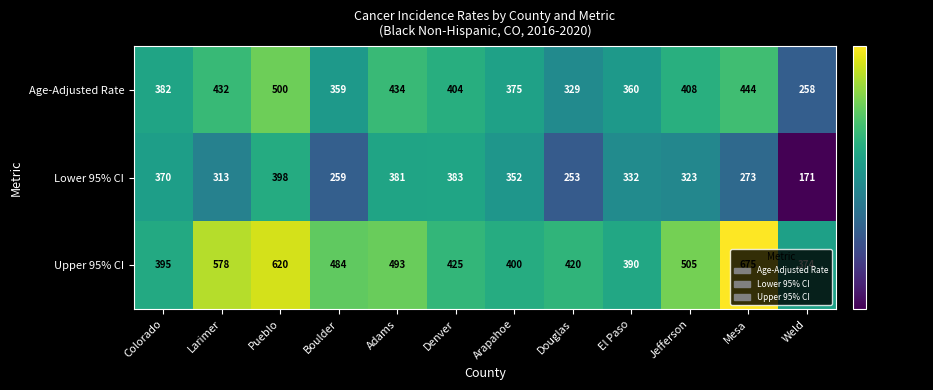

What is the approximate value of Age-Adjusted Rate at Douglas, to the nearest 50?

350